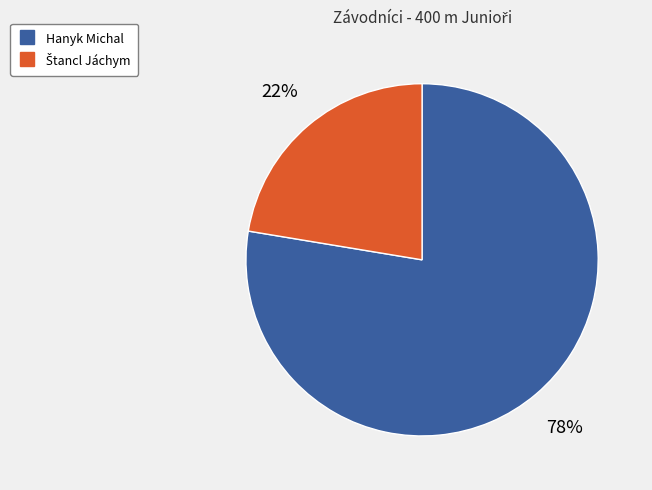

Is it true that Hanyk Michal is 78% of the pie?

True